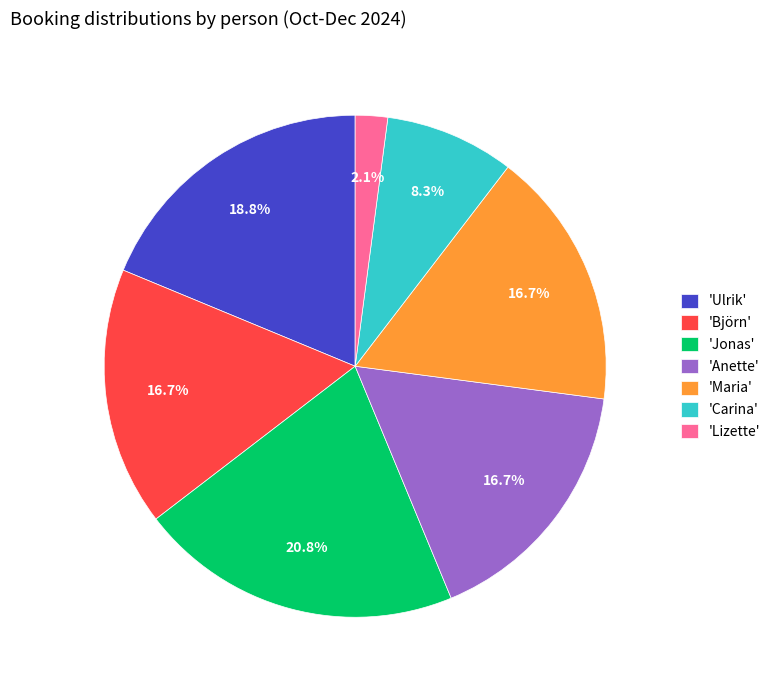

What is the largest slice in the pie chart?

'Jonas'